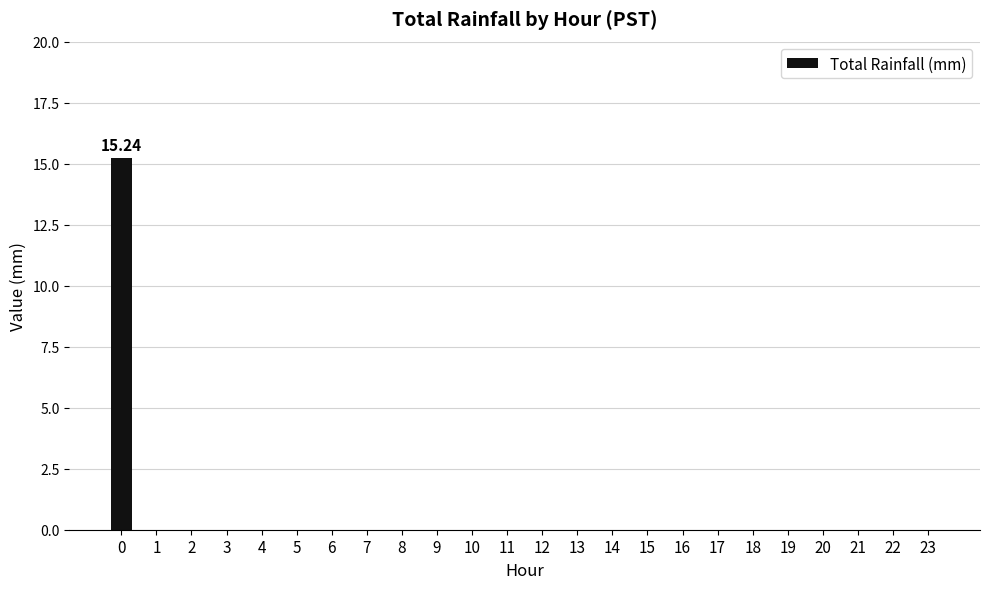

What is the greatest value displayed?

15.2